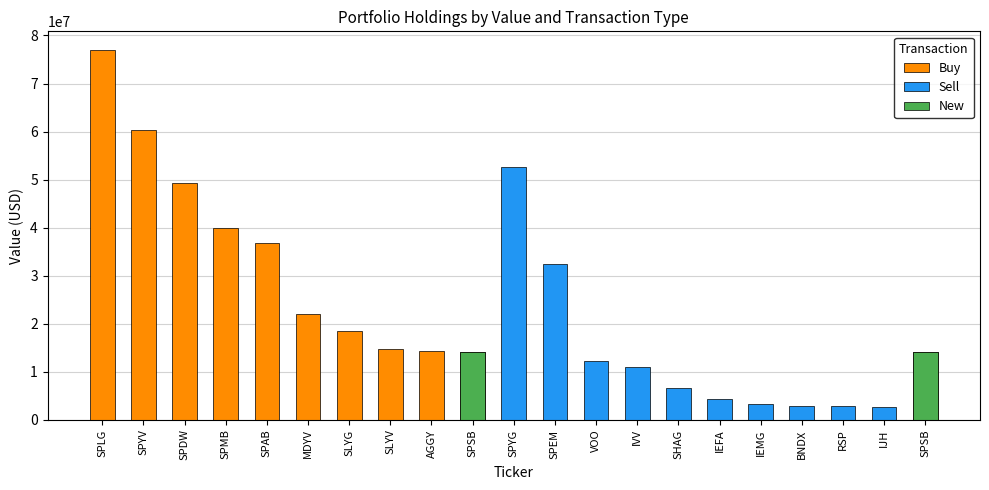

Does the chart contain any negative values?

No